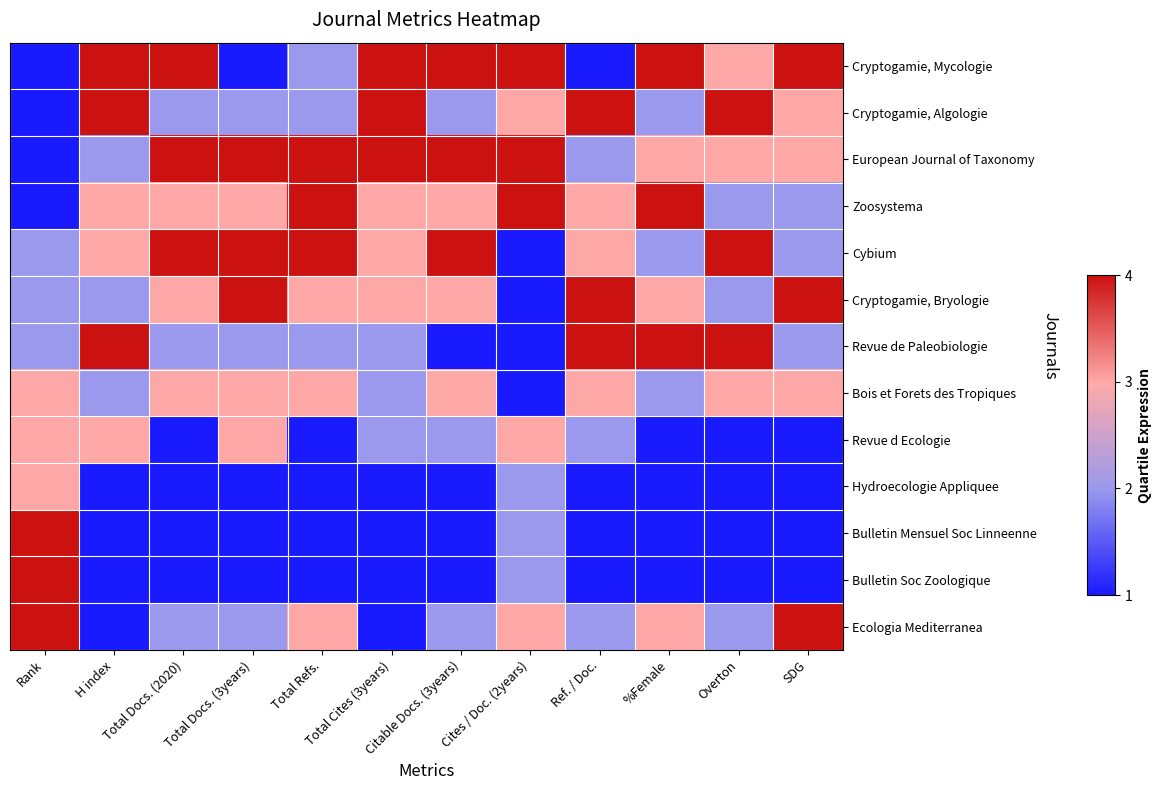

Rank the series by their maximum value, from lowest to highest.

Bois et Forets des Tropiques, Revue d Ecologie, Hydroecologie Appliquee, Cryptogamie, Mycologie, Cryptogamie, Algologie, European Journal of Taxonomy, Zoosystema, Cybium, Cryptogamie, Bryologie, Revue de Paleobiologie, Bulletin Mensuel Soc Linneenne, Bulletin Soc Zoologique, Ecologia Mediterranea